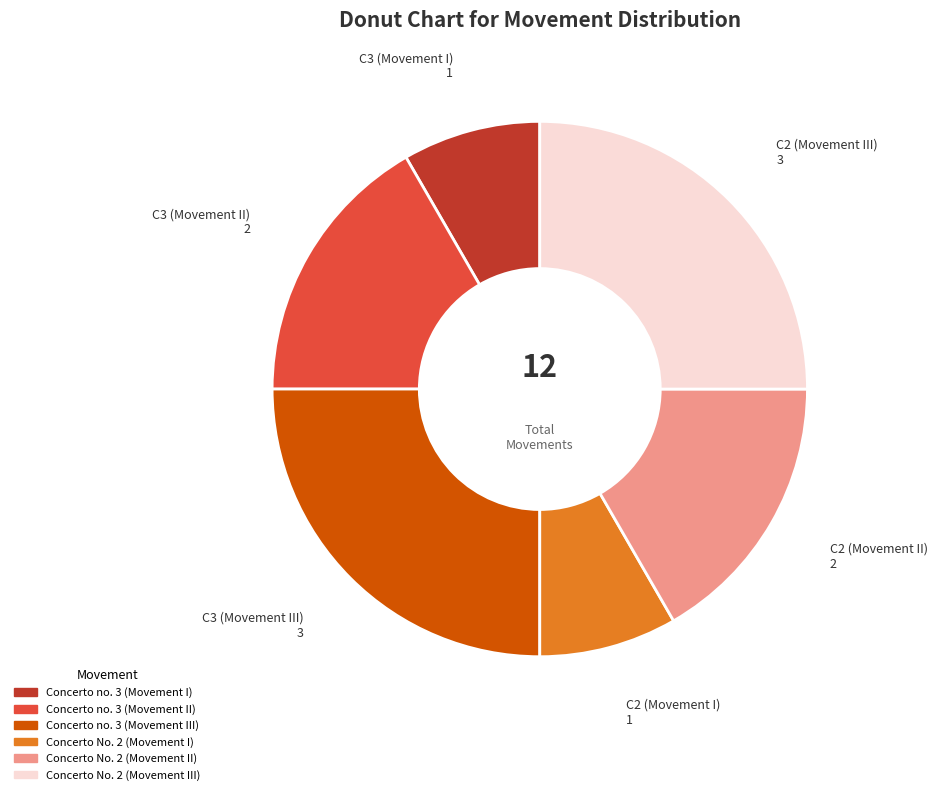

Is the sum of Concerto No. 2 (Movement II) and Concerto No. 2 (Movement I) greater than half?

No